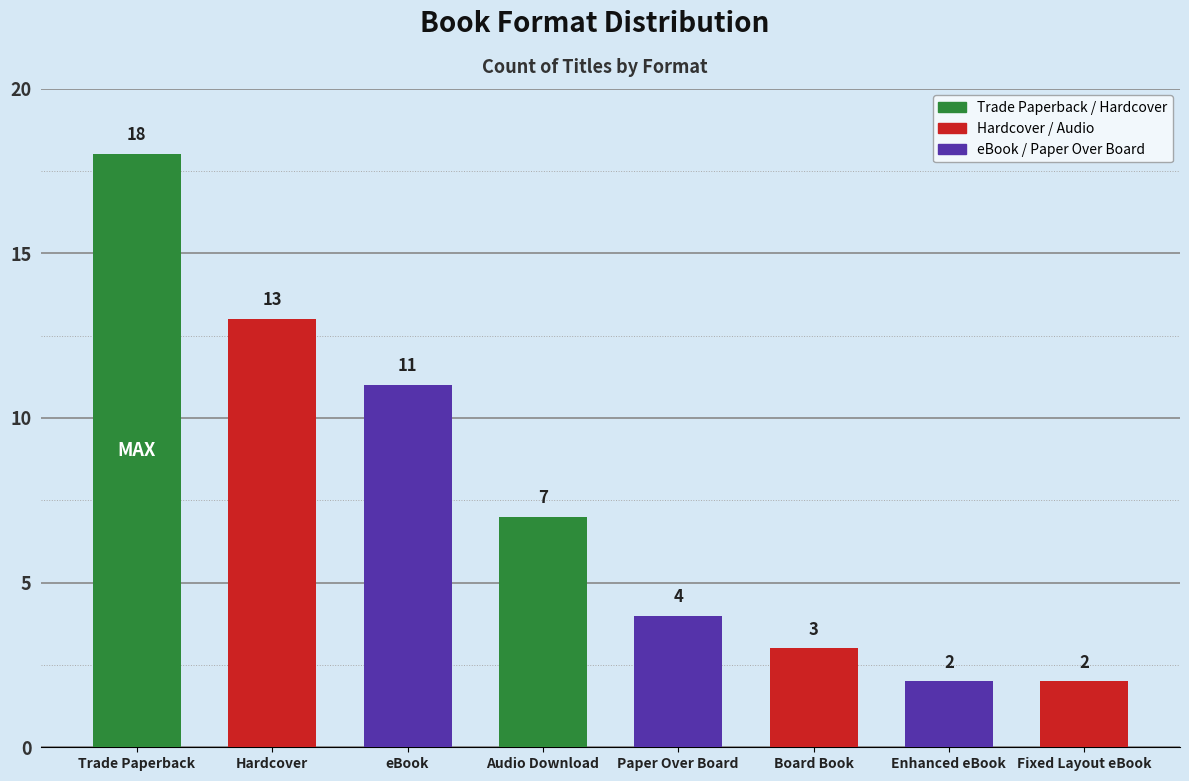

What is the value of the 2nd bar from the left?

13